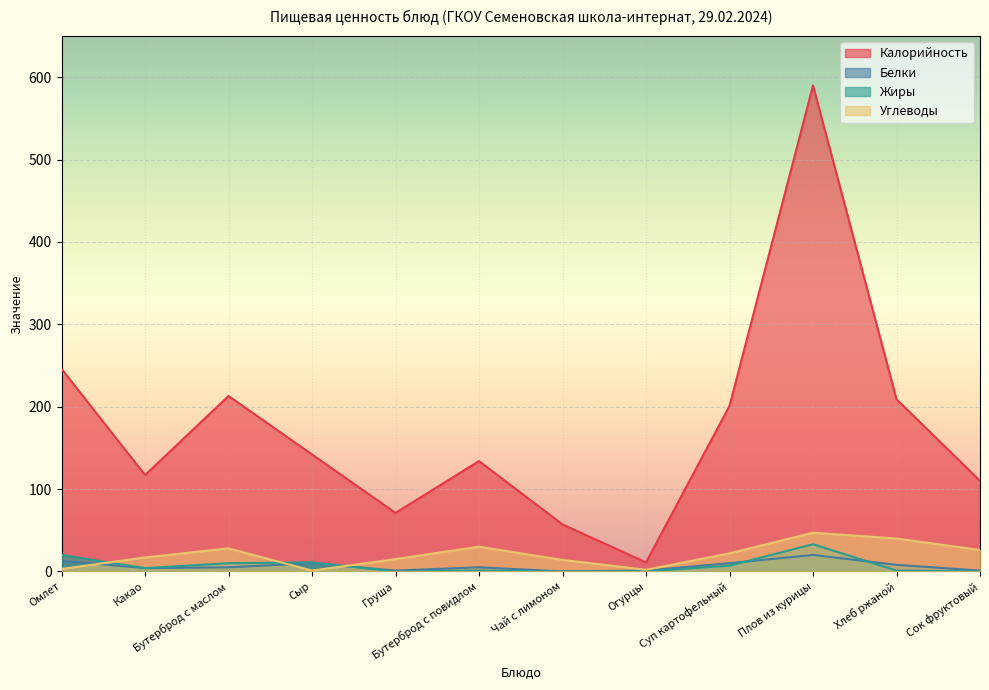

The Калорийность series shows 358 at Суп картофельный. True or false?

False